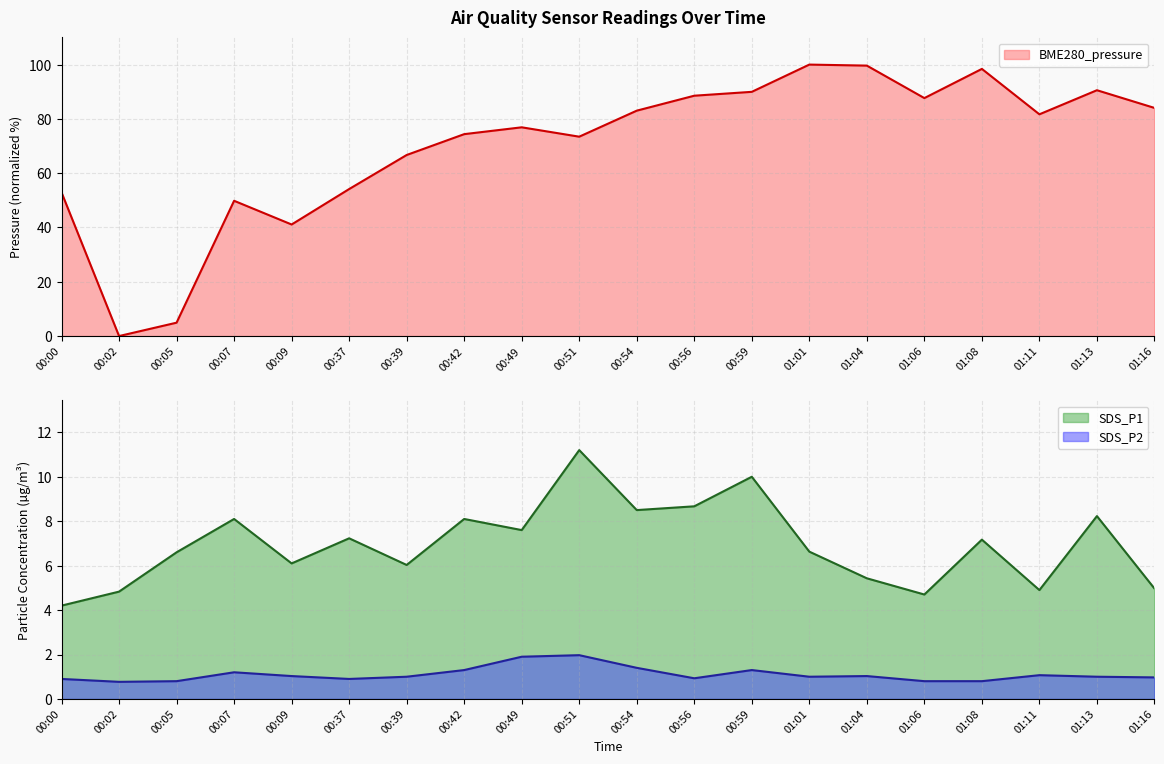

What is the value of the SDS_P1 point at the 1st from the left?

4.2